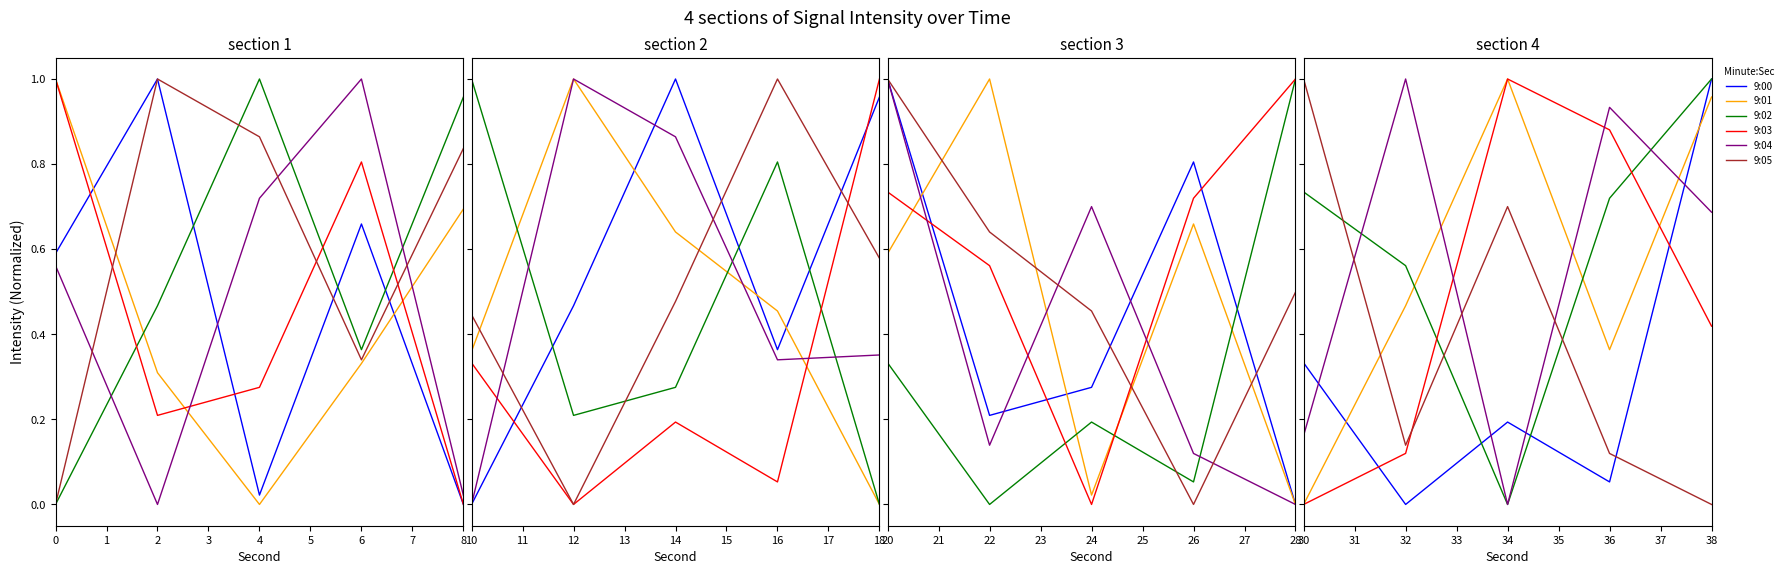

How many intersections are there between 9:04 and 9:00?

4